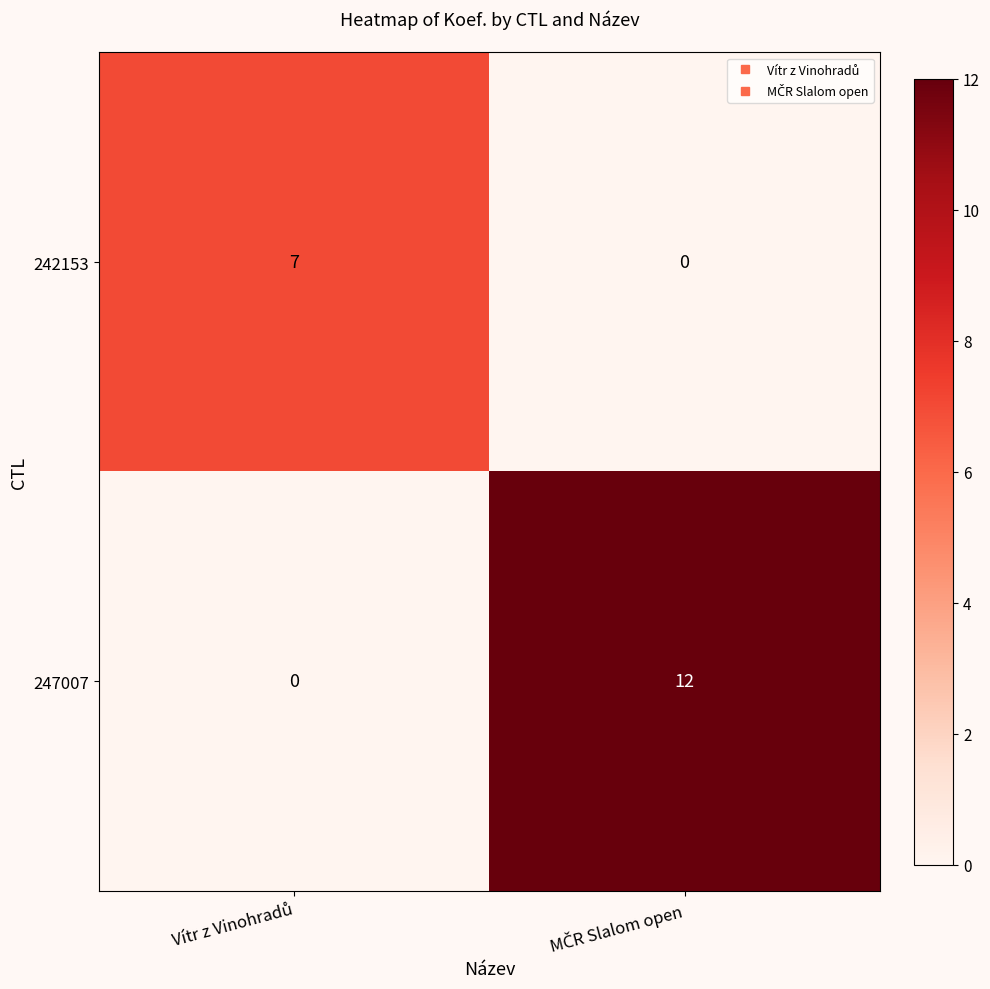

Which series has the largest range (max minus min)?

247007